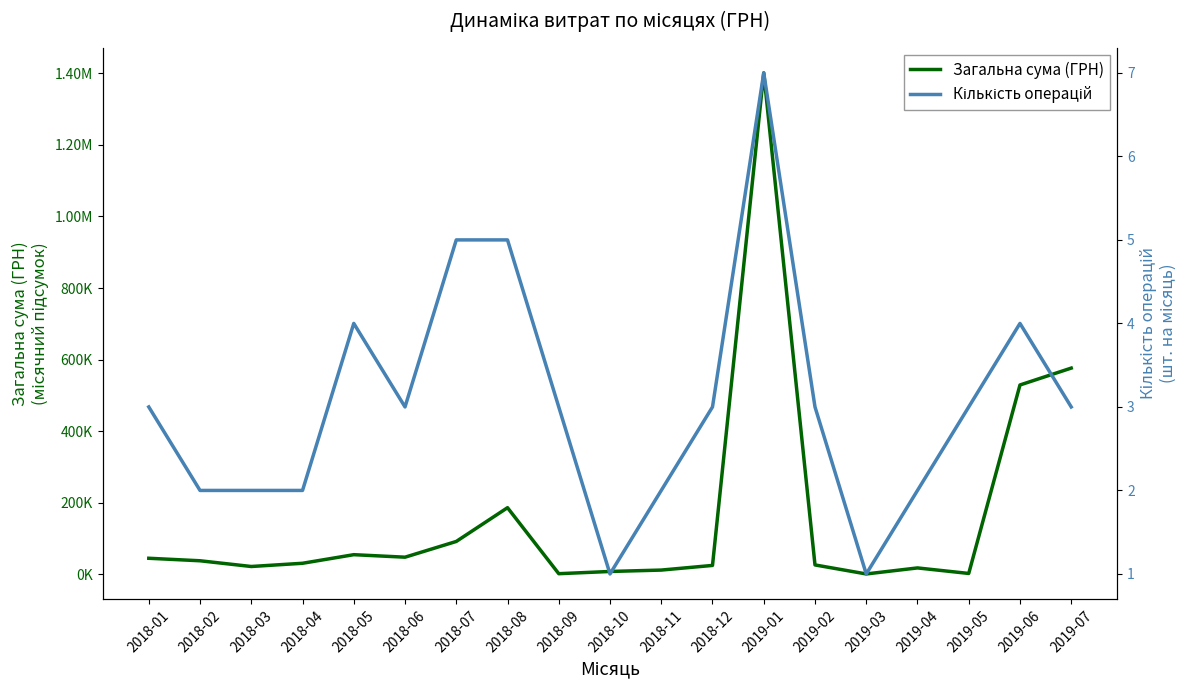

Which has a higher value, 2018-11 or 2018-09?

2018-11